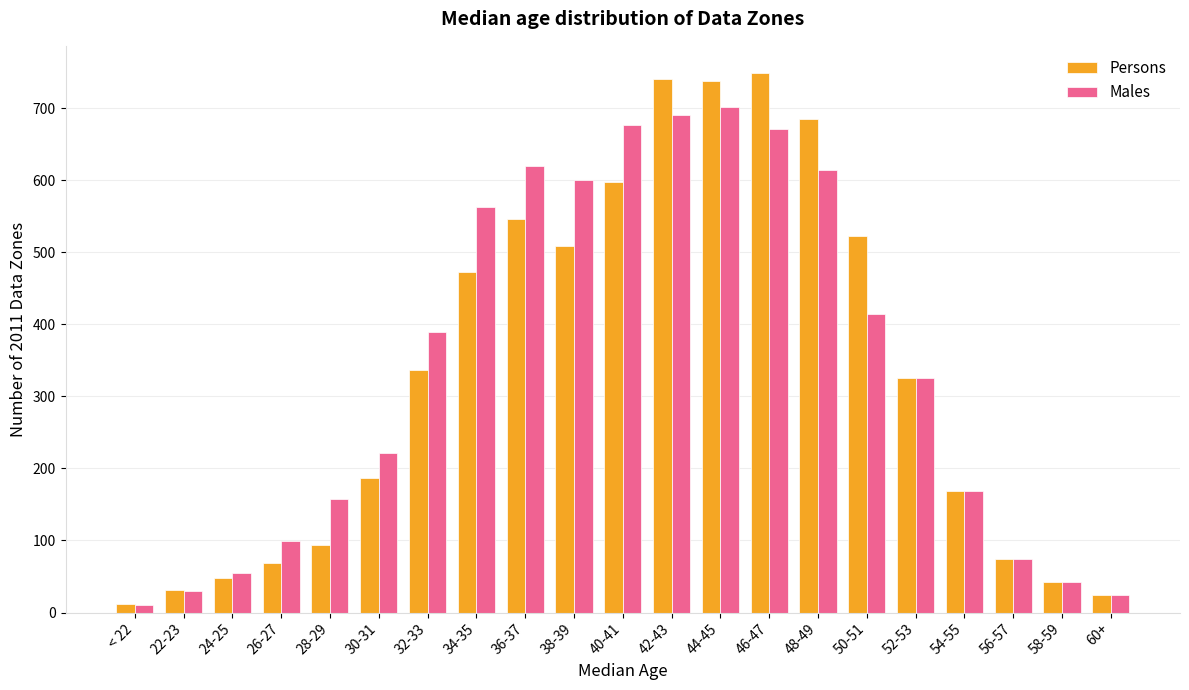

What is the label of the 16th bar from the left?

50-51